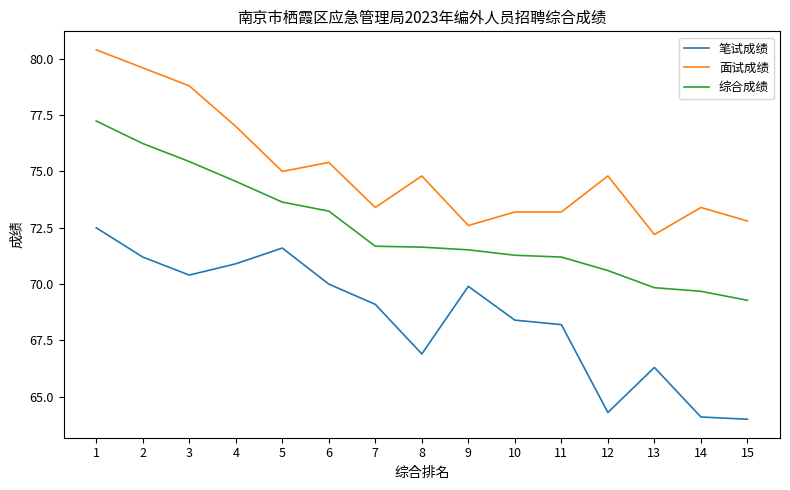

What value does the 综合成绩 series have at 8?

71.6